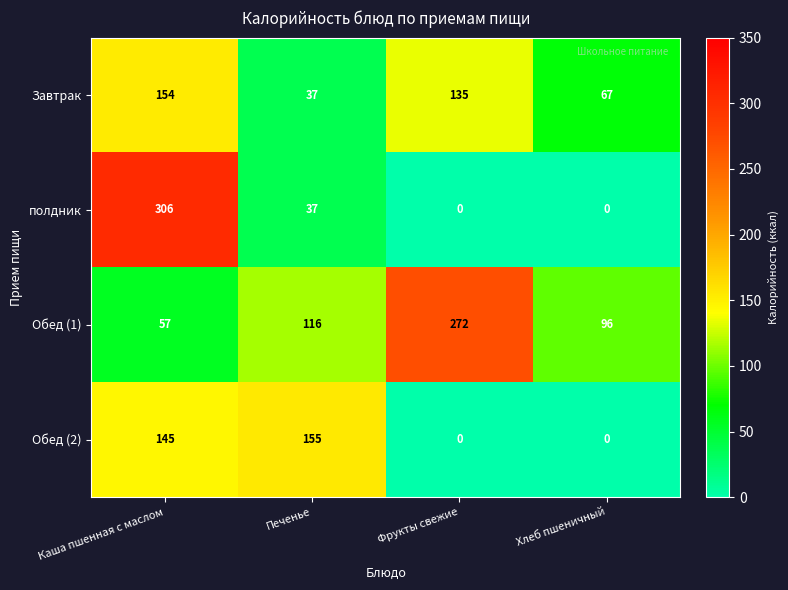

Reading left to right, extract all data points from this chart.

Завтрак: Каша пшенная с маслом=154	Печенье=37	Фрукты свежие=135	Хлеб пшеничный=67
полдник: Каша пшенная с маслом=306	Печенье=37	Фрукты свежие=0	Хлеб пшеничный=0
Обед (1): Каша пшенная с маслом=57	Печенье=116	Фрукты свежие=272	Хлеб пшеничный=96
Обед (2): Каша пшенная с маслом=145	Печенье=155	Фрукты свежие=0	Хлеб пшеничный=0